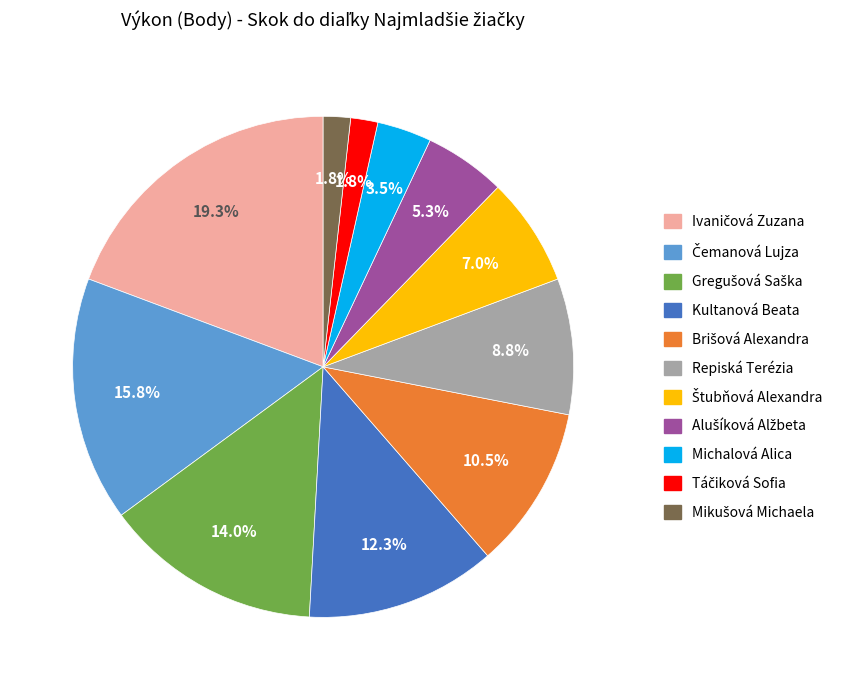

How many slices are in this pie chart?

11